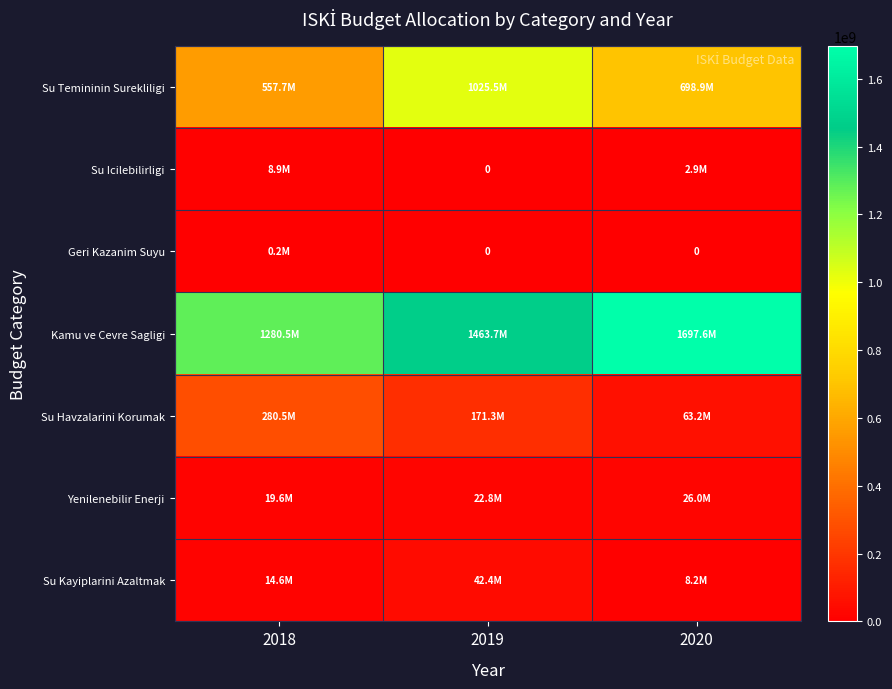

Between 2018 and 2020, which series saw the biggest shift?

Kamu ve Cevre Sagligi